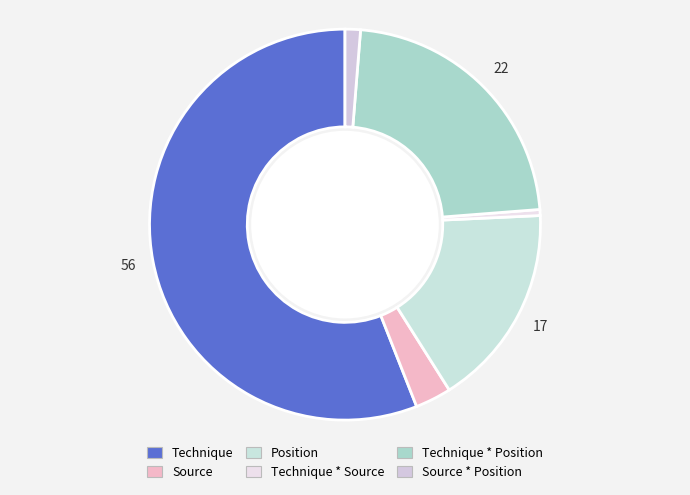

To the nearest percent, what is the difference between the largest and smallest slice percentages?

55%